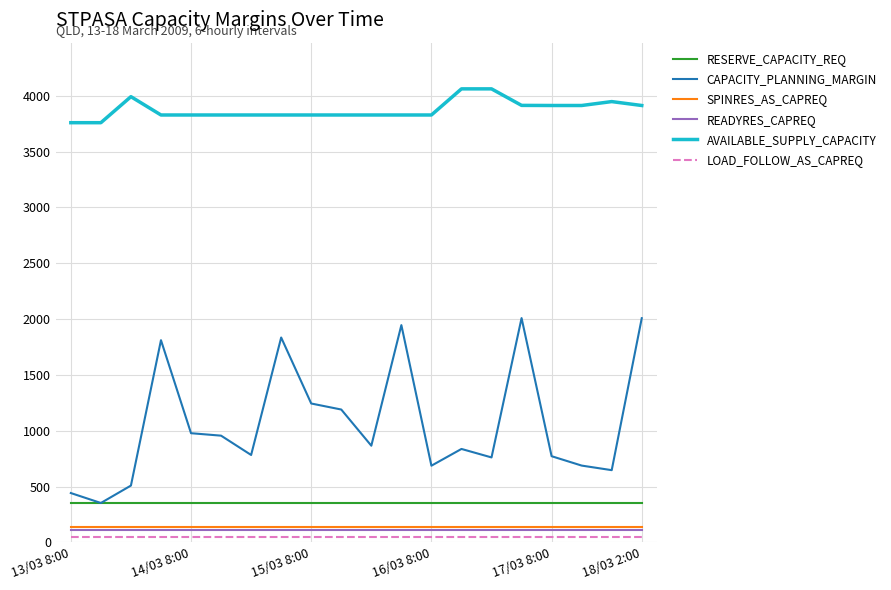

Which series has the largest range (max minus min)?

CAPACITY_PLANNING_MARGIN